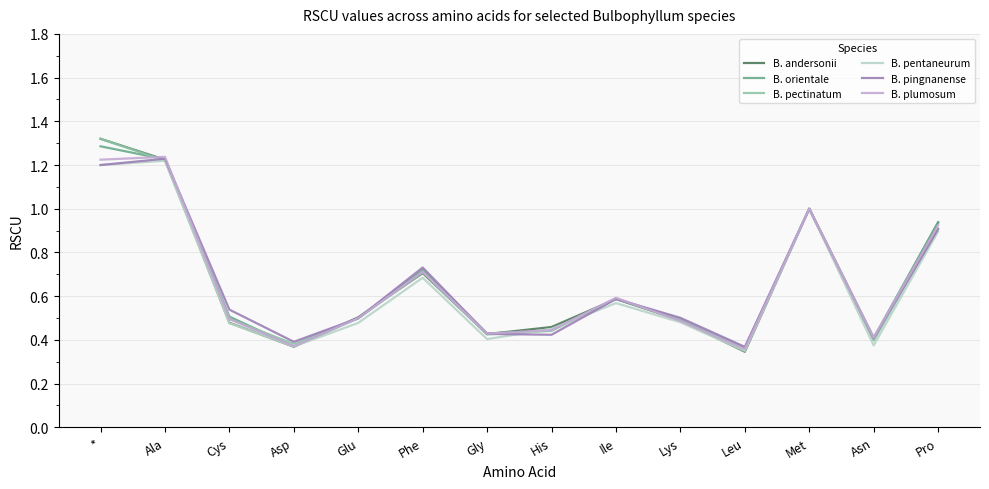

At which label does B. pingnanense reach its peak?

Ala